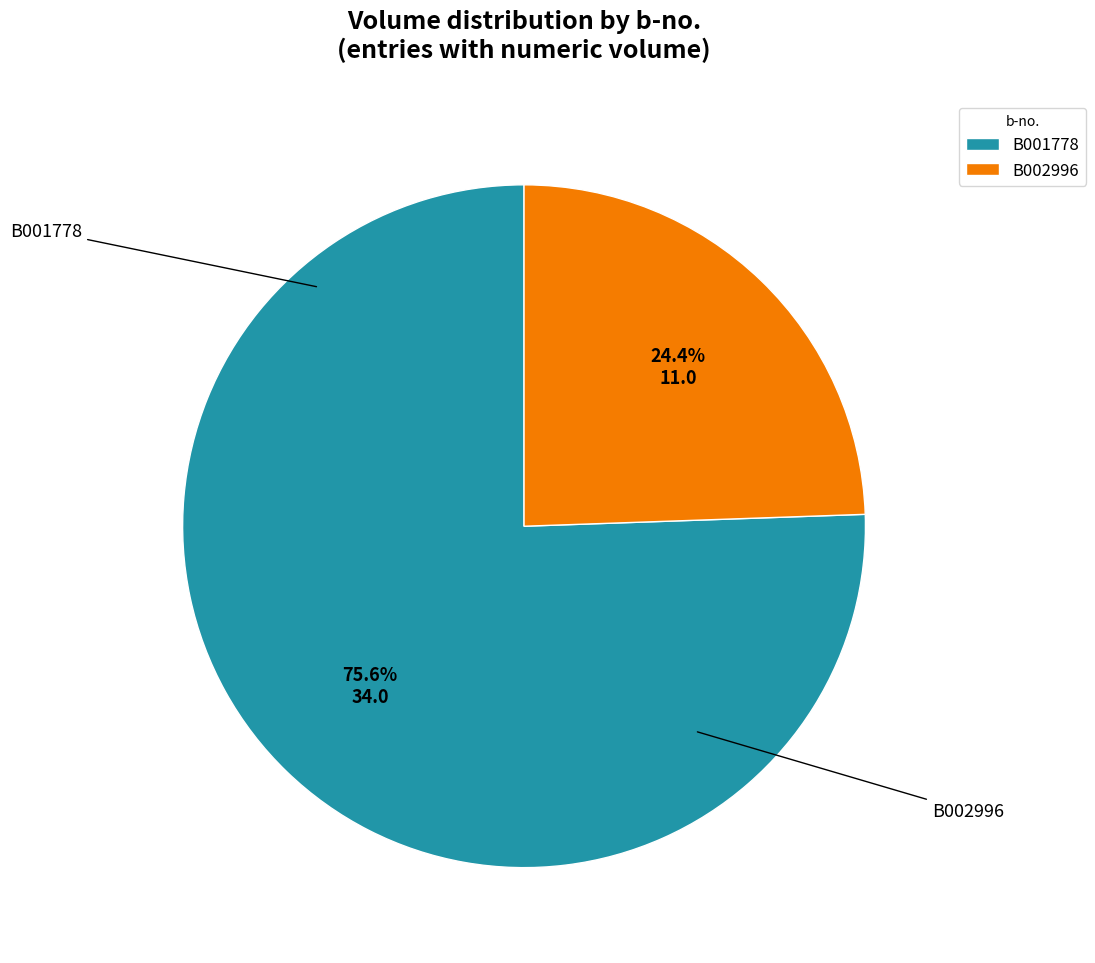

Does B002996 account for over 50% of the chart?

No